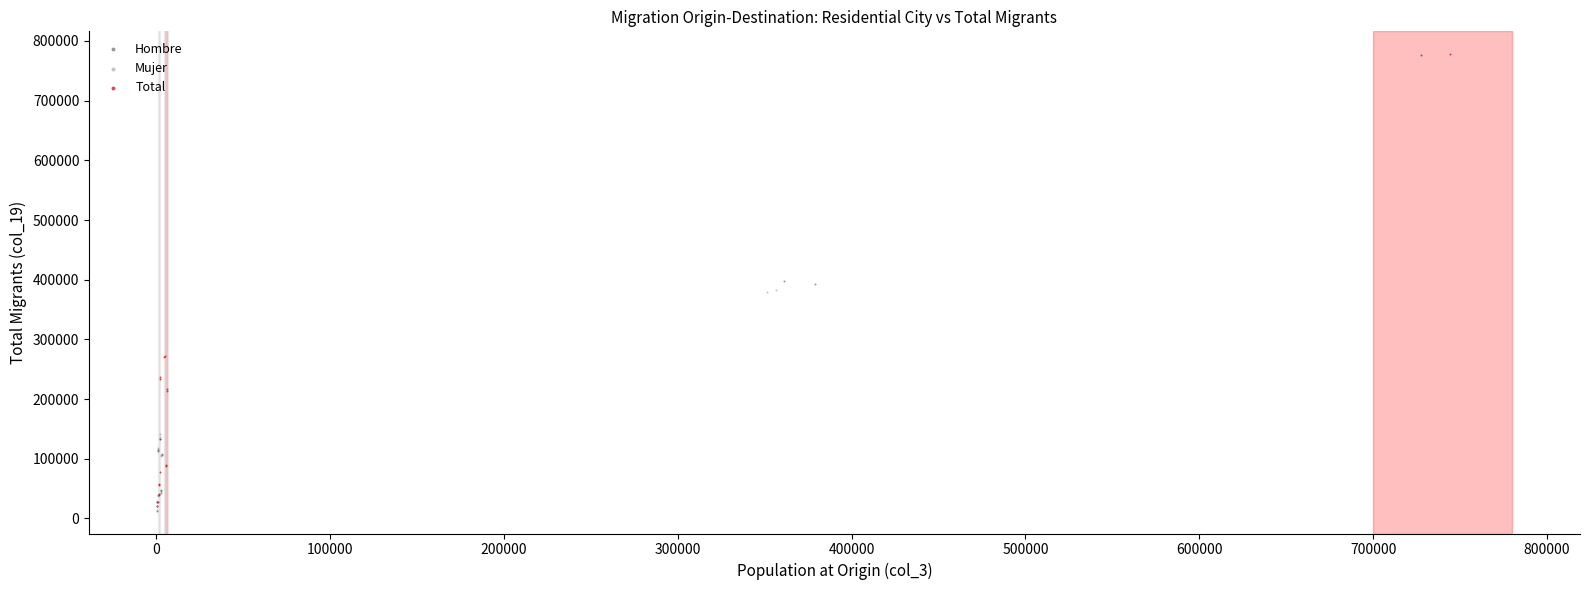

Which series has the widest spread of Y values?

Total